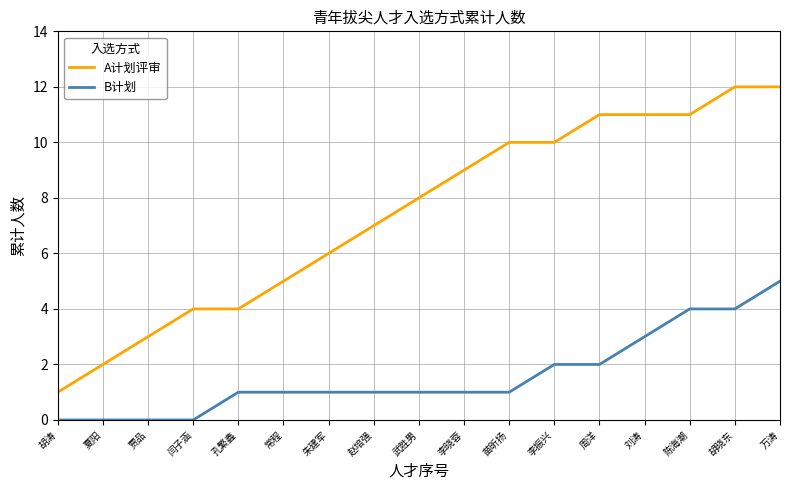

What are all the series names shown in the legend?

A计划评审, B计划